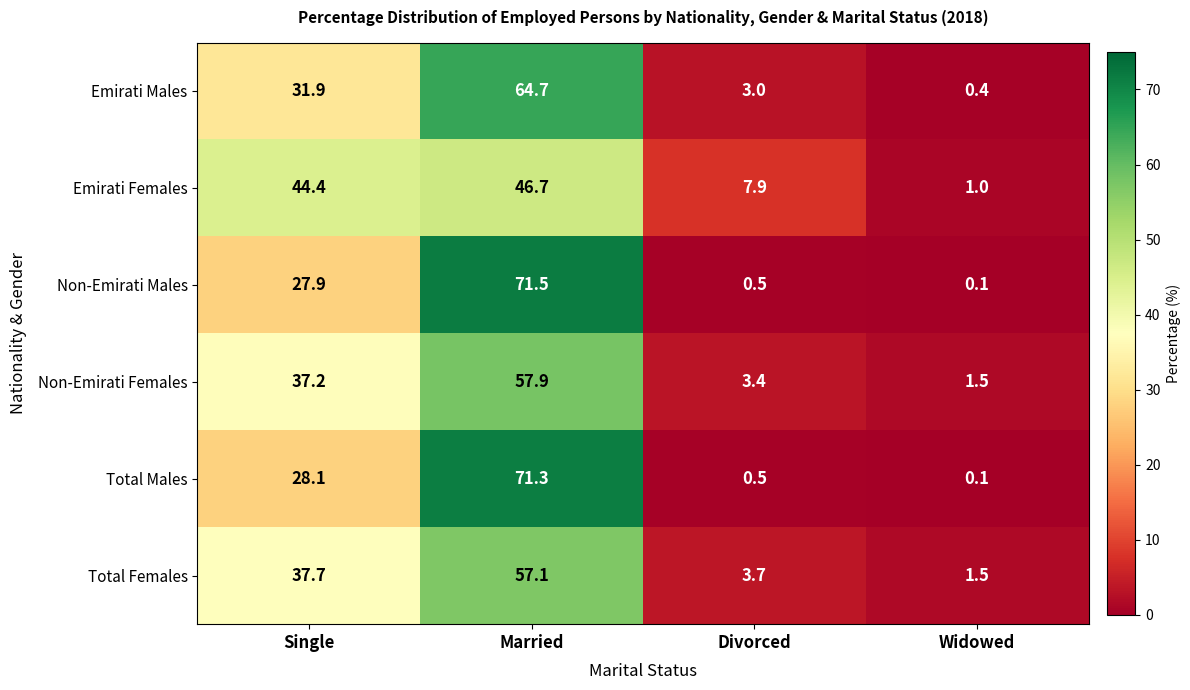

How many data points in Non-Emirati Males are above 27?

2